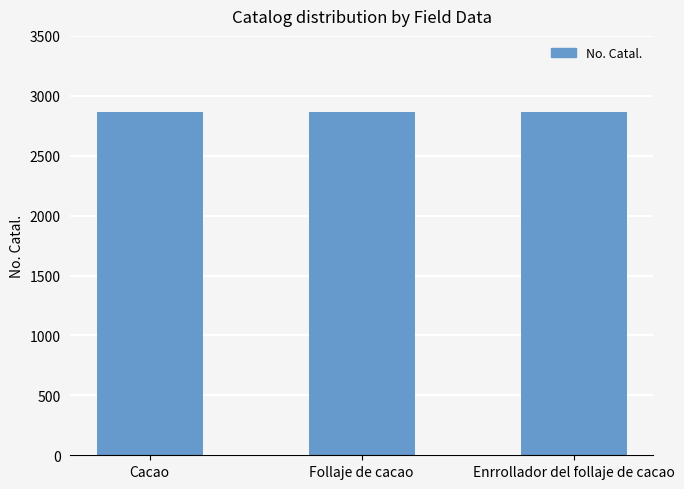

Is it true that the value at Follaje de cacao is 2862?

True